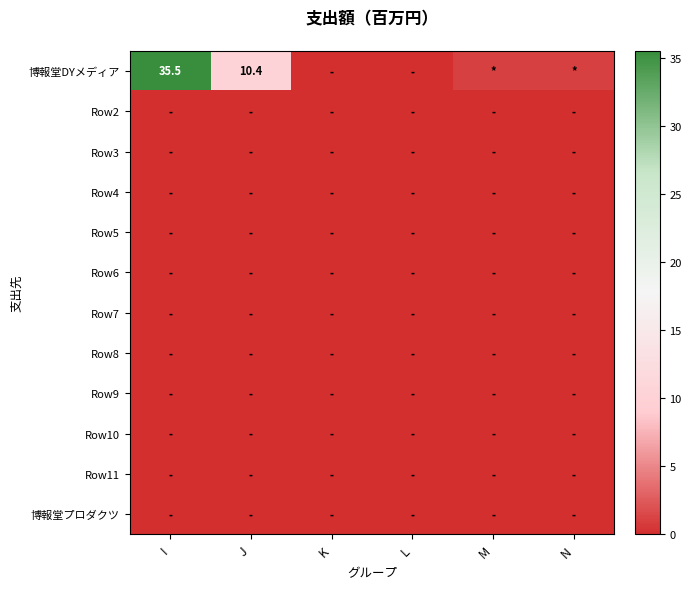

Between K and N, which is larger?

N